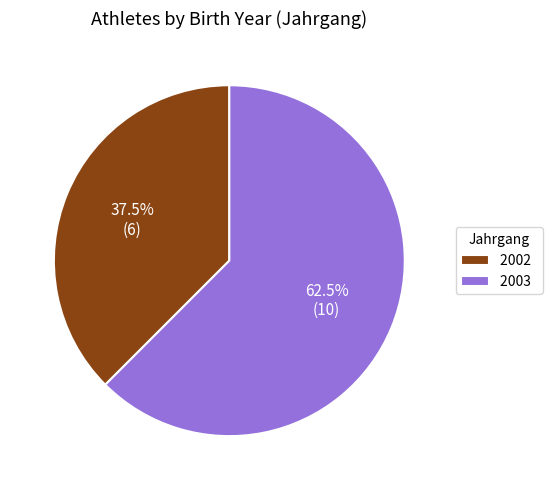

Count the number of slices in the pie.

2